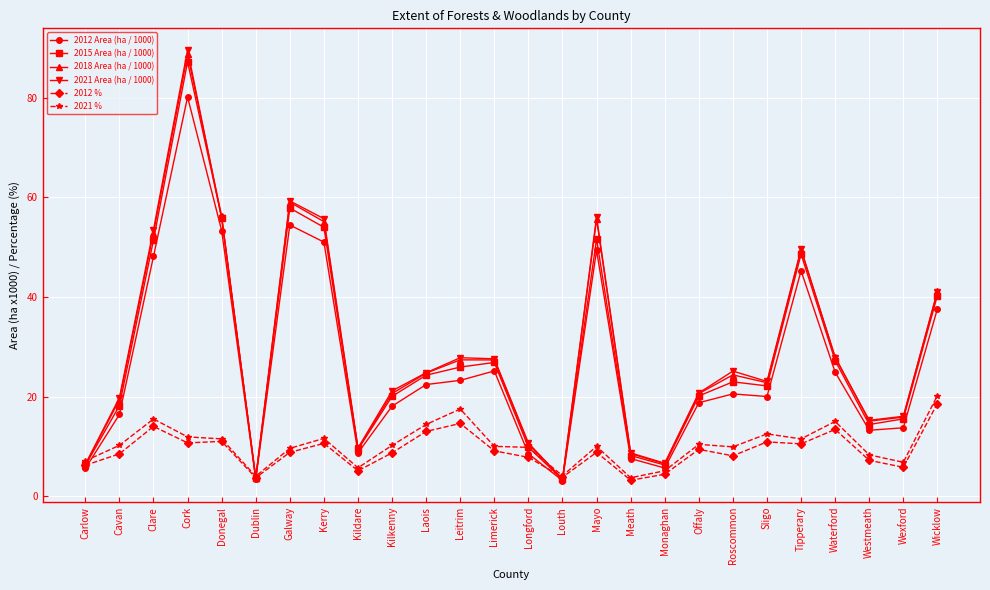

Between which two adjacent categories do 2012 Area (ha / 1000) and 2021 % first intersect?

Carlow and Cavan